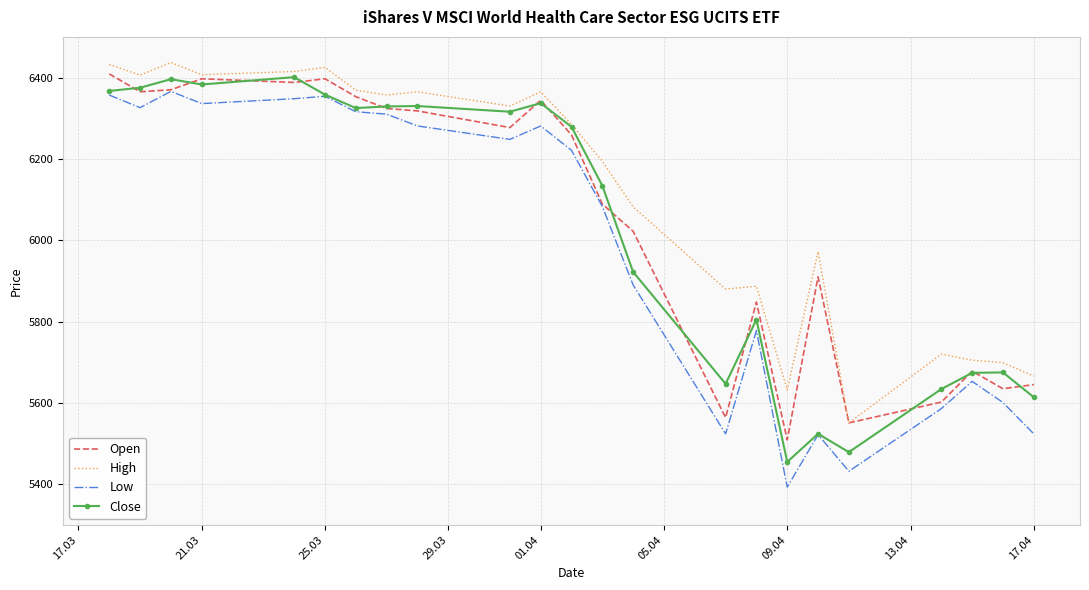

Which series has the largest range (max minus min)?

Low